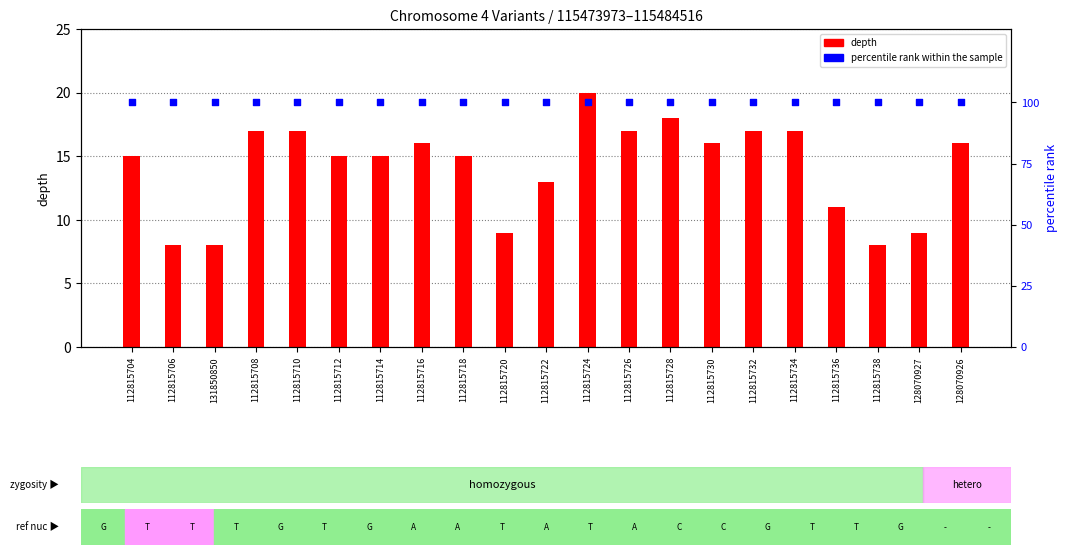

Which series reaches the minimum Y coordinate?

depth